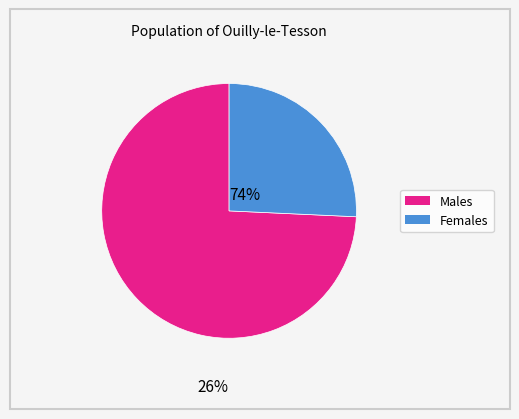

Is there a majority slice in this chart?

Yes